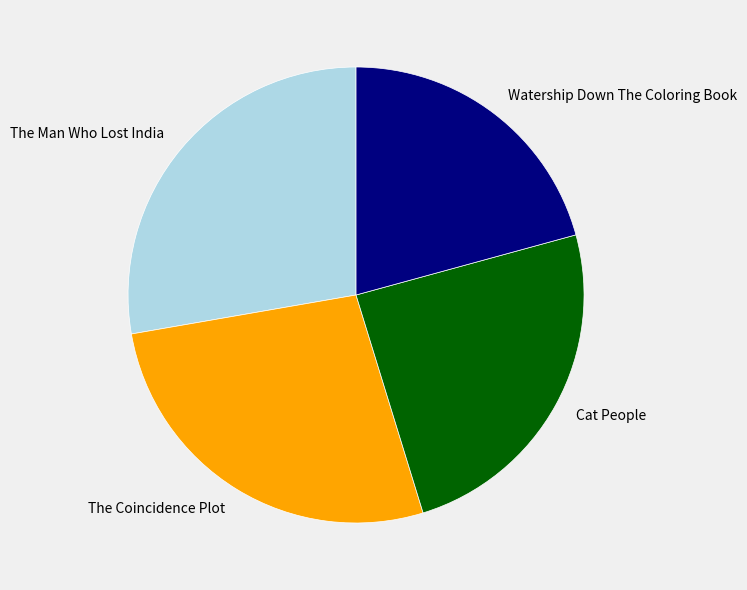

Rank the categories by value from highest to lowest.

The Man Who Lost India, The Coincidence Plot, Cat People, Watership Down The Coloring Book